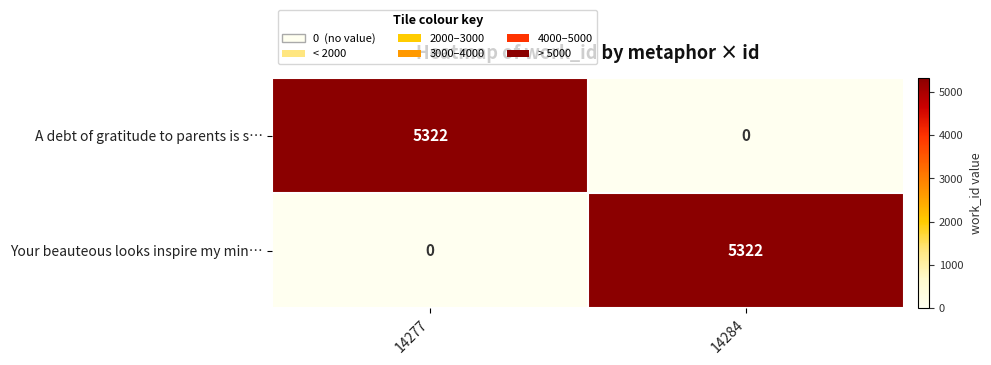

List the labels in order of A debt of gratitude to parents is s… value, smallest first.

14284, 14277